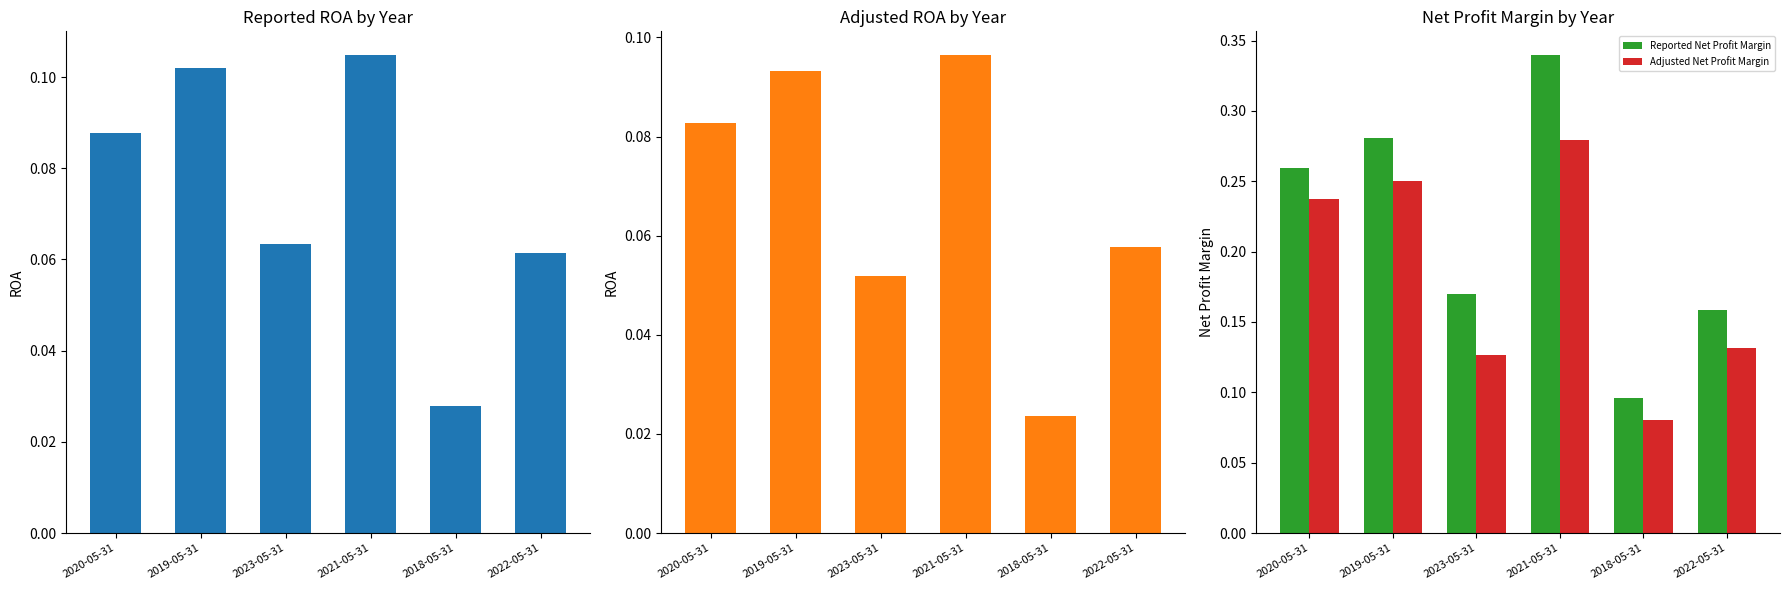

At which category is the sum across all series the highest?

2021-05-31